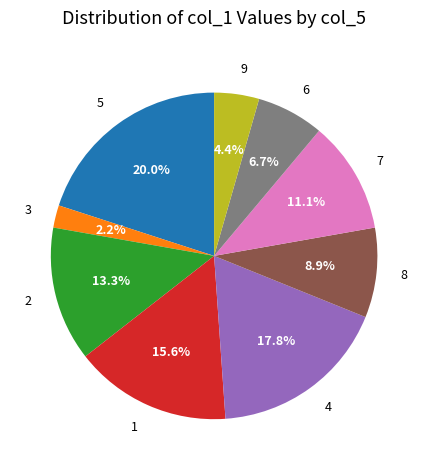

The 6 slice represents 12% of the pie. True or false?

False